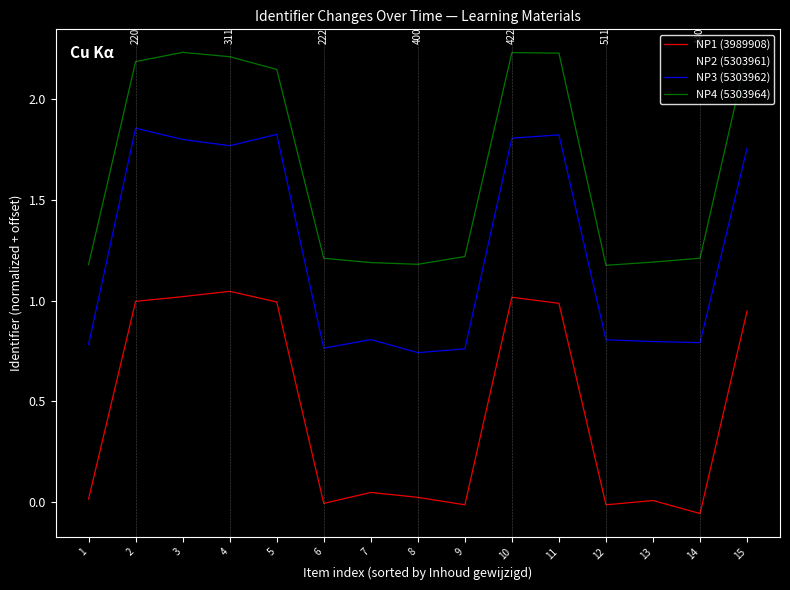

What is the difference between the highest and lowest values at 14?

1.3